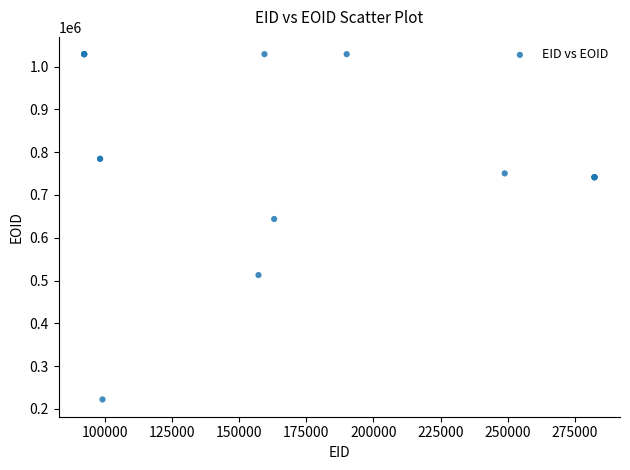

What Y value in the scatter plot is closest to 625579?

643888